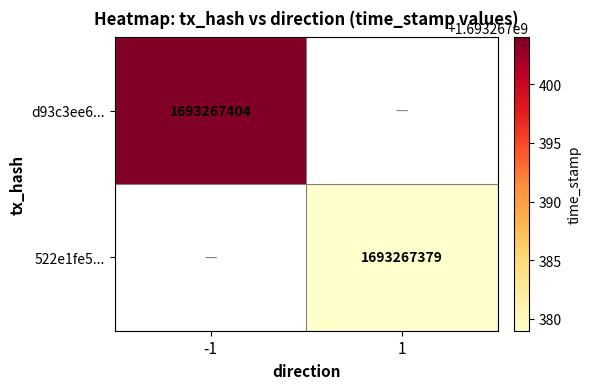

Which has a higher value, time_stamp or direction?

time_stamp